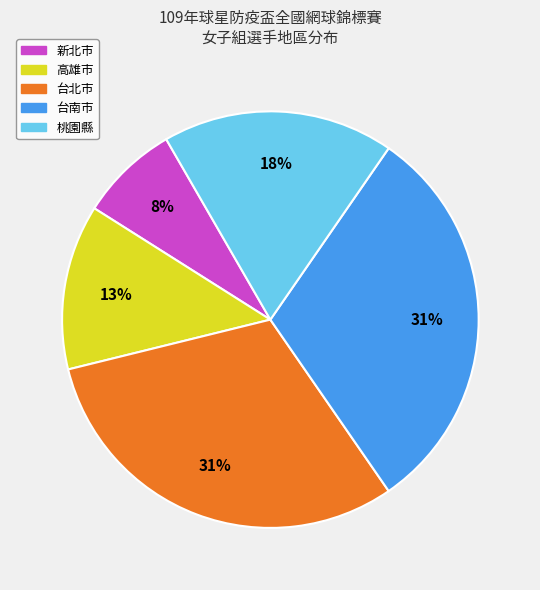

Is the sum of 桃園縣 and 台北市 greater than half?

No